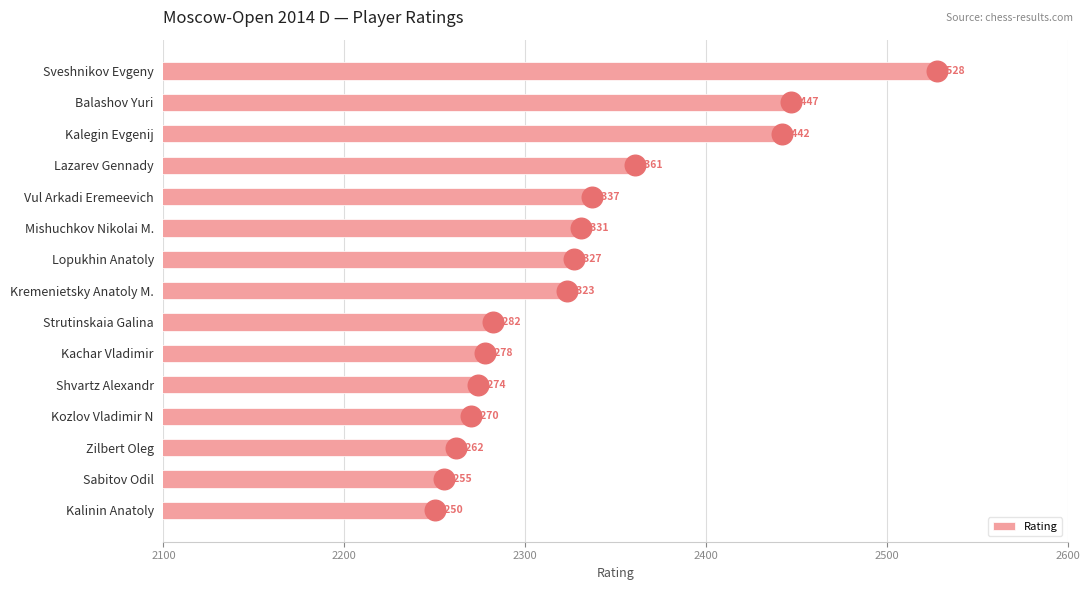

What is the difference between the Rating values at Kalegin Evgenij and Sveshnikov Evgeny?

86